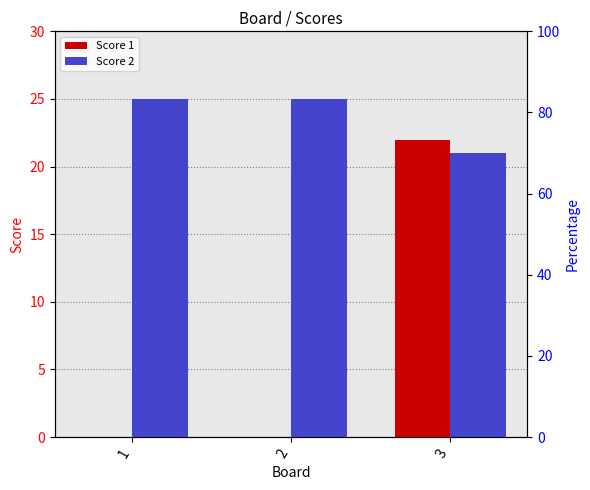

What is the difference between the maximum and minimum values in the Score 2 series?

4